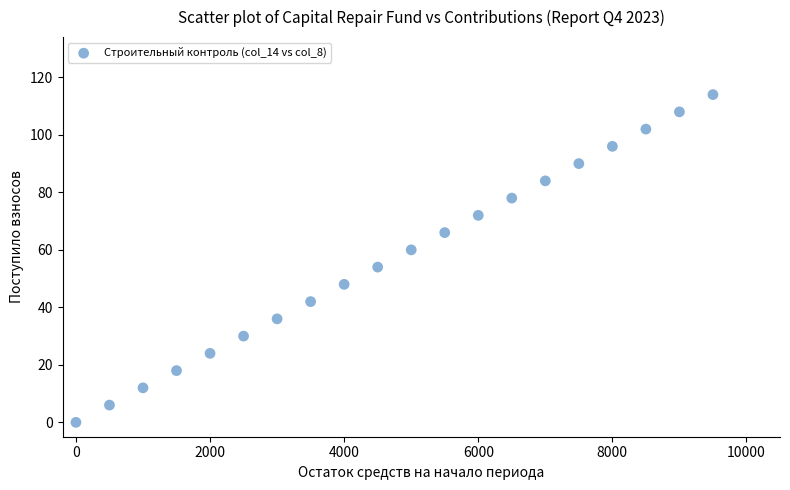

What is the range of X values (max minus min)?

9500